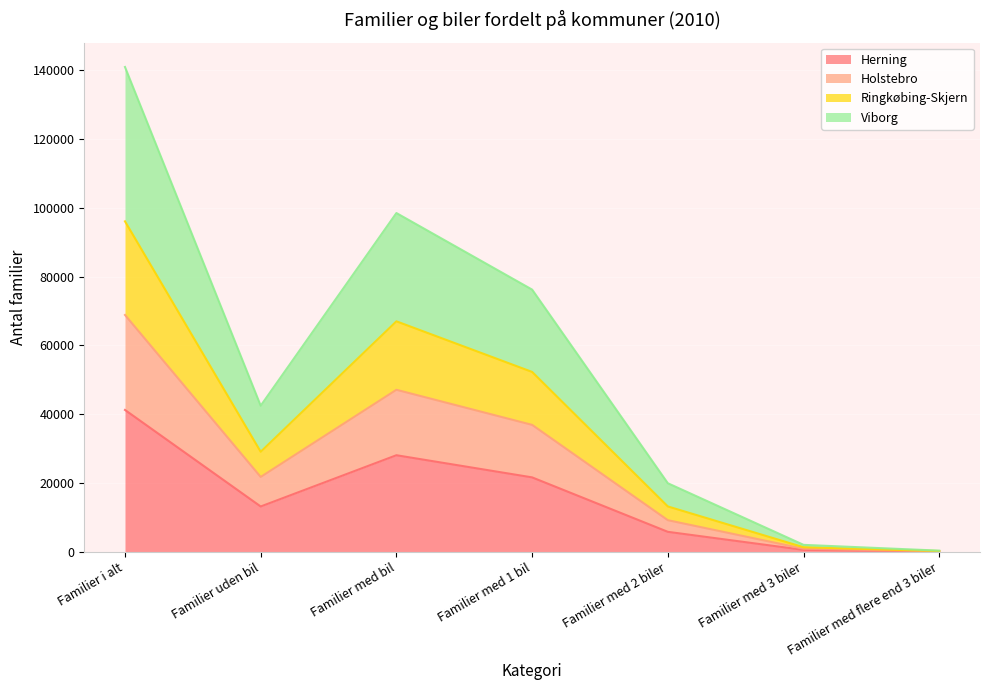

Is it true that Herning equals 41252 at Familier i alt?

True